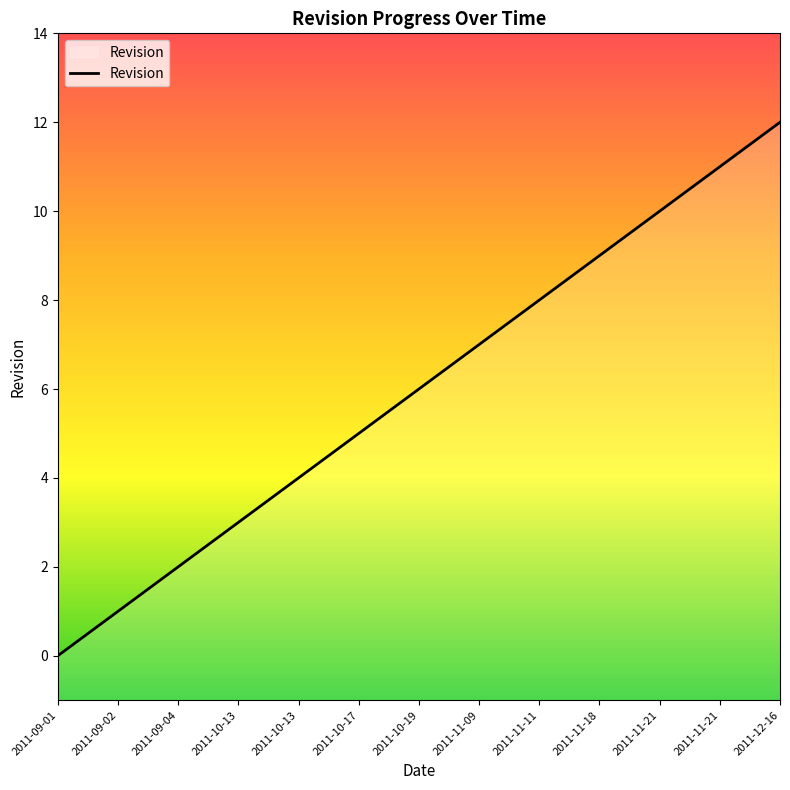

What is the label of the 1st point from the right?

2011-12-16